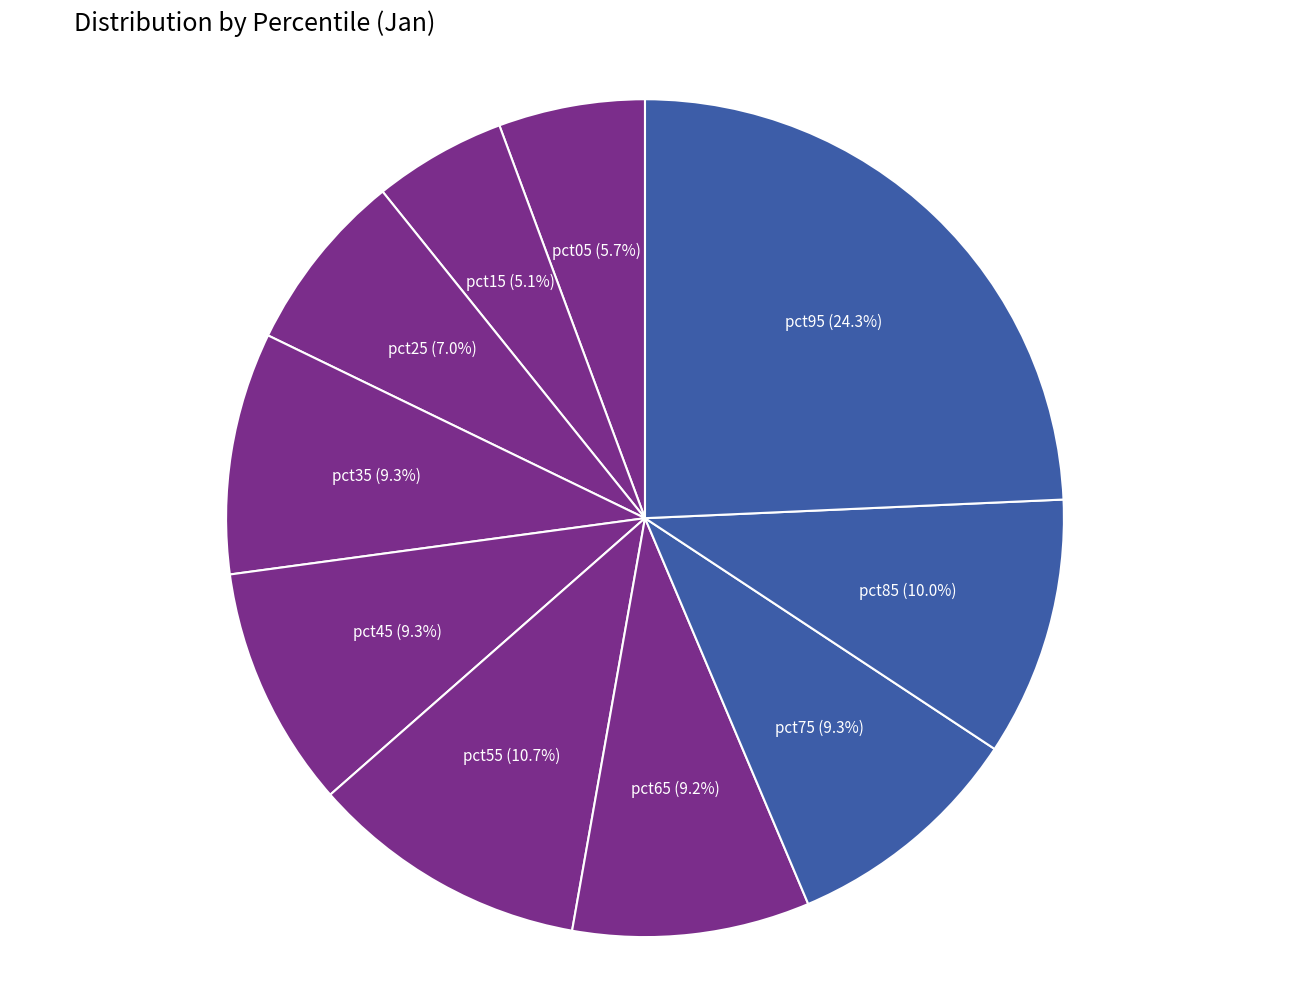

Is it true that pct85 is 10% of the pie?

True